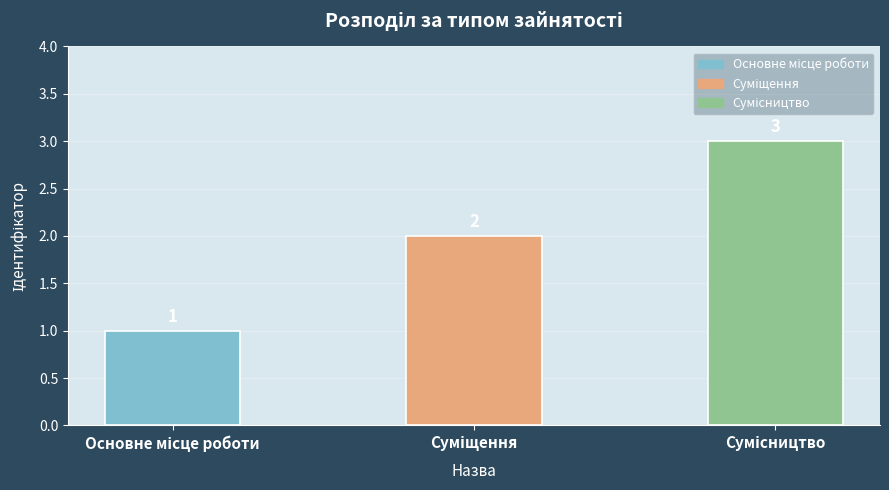

What is the value of the 2nd bar from the left?

2